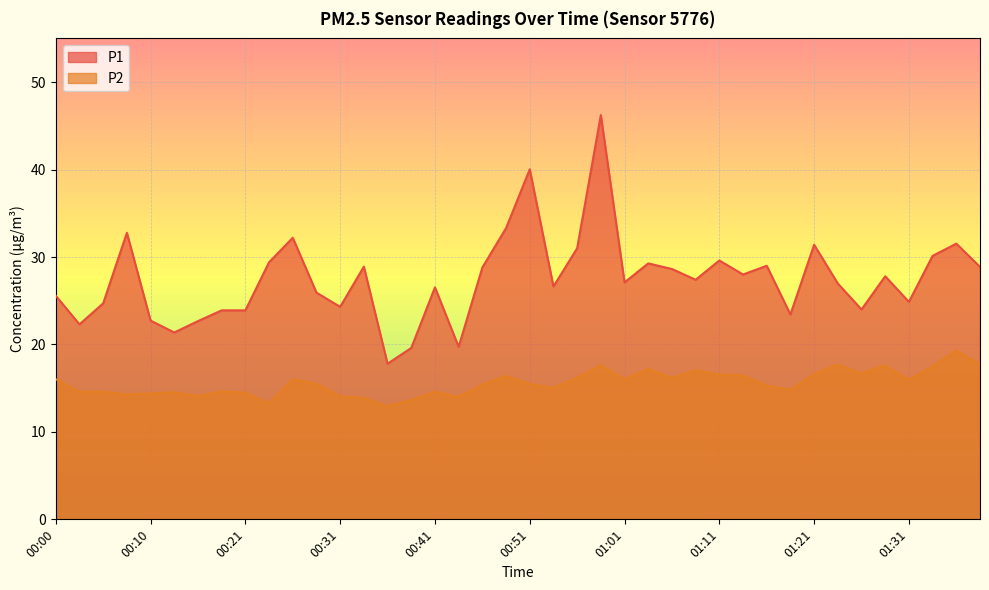

Is the value of P1 at 01:26 greater than the value of P2 at 00:51?

Yes